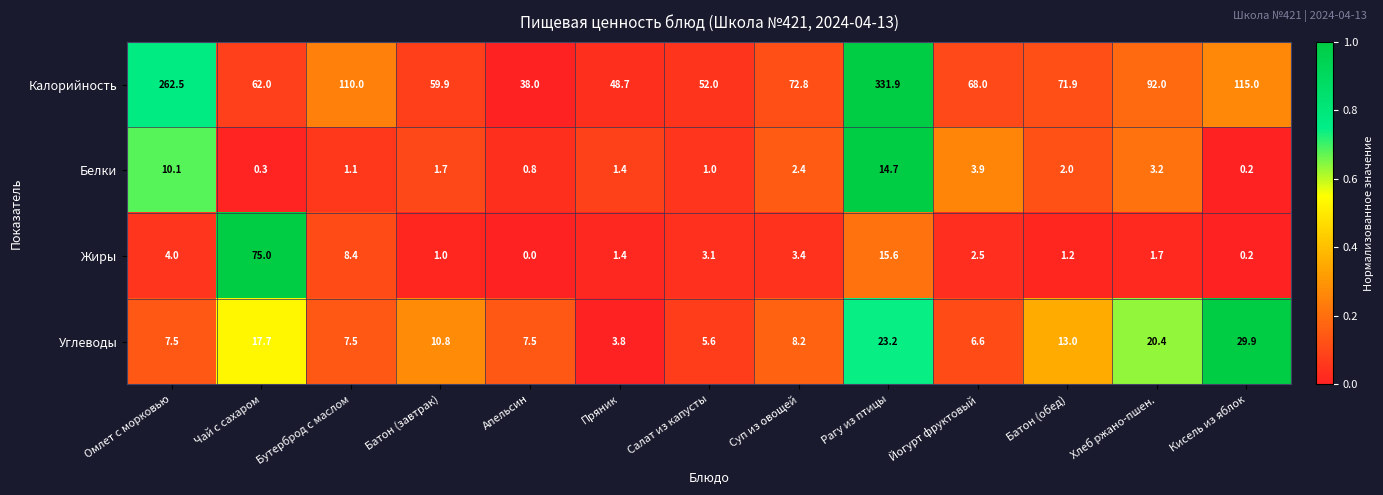

What is the difference between the Белки values at Чай с сахаром and Йогурт фруктовый?

3.6